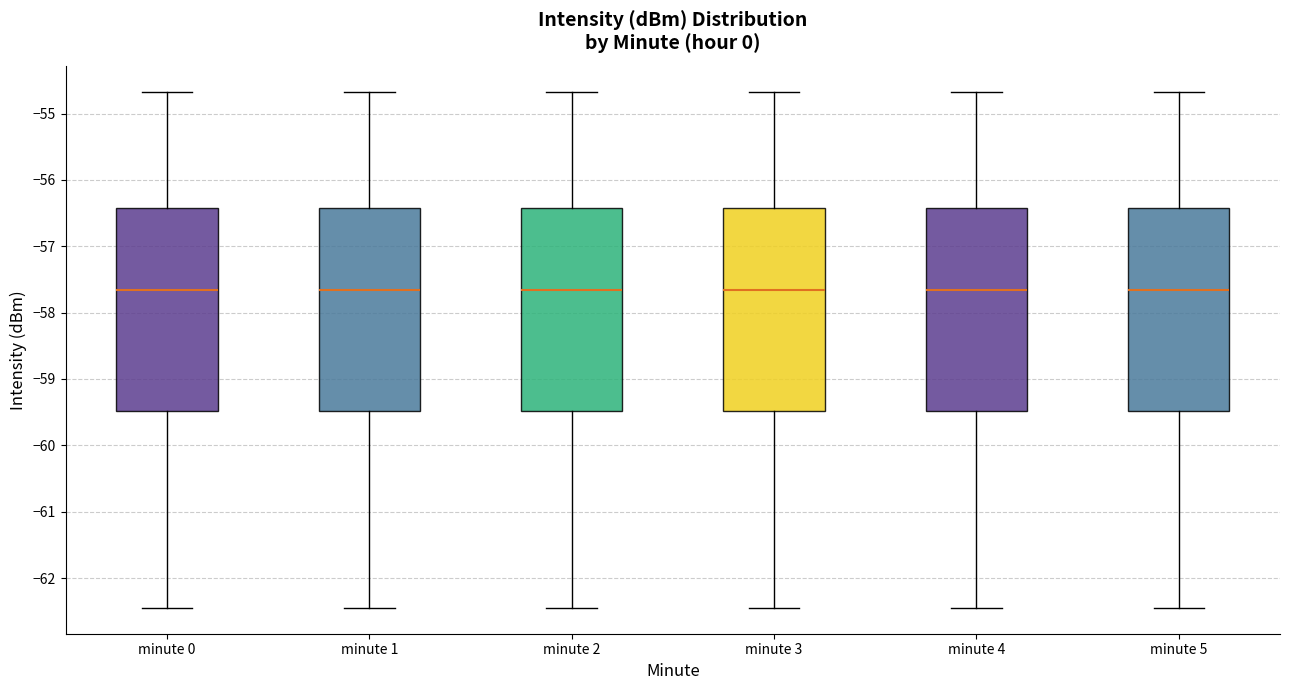

Where does the upper whisker of the box for minute 4 end on the y-axis? The values are not printed on the chart, so give them approximately, as read against the axis.

-54.7